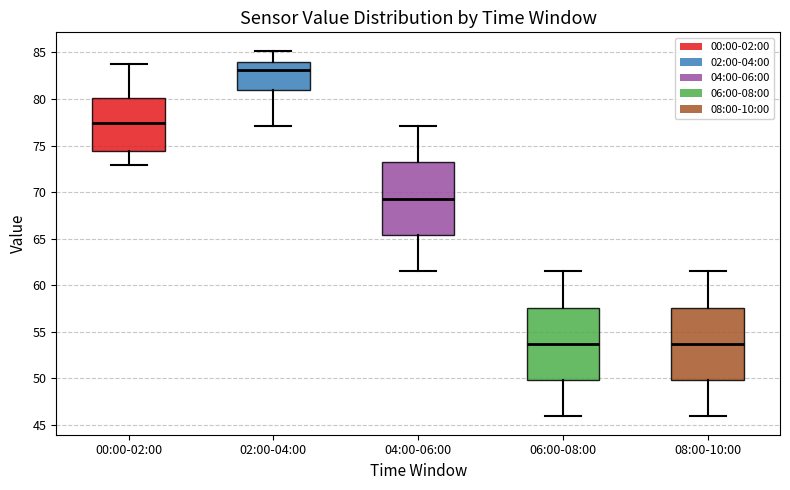

Reading left to right, transcribe this box plot: for each box, give where its median line is, the range the box spans, and where its two whiskers end, as read against the y-axis. The values are not printed on the chart, so give them approximately, as read against the axis.

00:00-02:00: median 77.5, box 74.5 to 80.0, whiskers 73.0 to 84.0
02:00-04:00: median 83.0, box 81.0 to 84.0, whiskers 77.0 to 85.0
04:00-06:00: median 69.5, box 65.5 to 73.0, whiskers 61.5 to 77.0
06:00-08:00: median 53.5, box 50.0 to 57.5, whiskers 46.0 to 61.5
08:00-10:00: median 53.5, box 50.0 to 57.5, whiskers 46.0 to 61.5